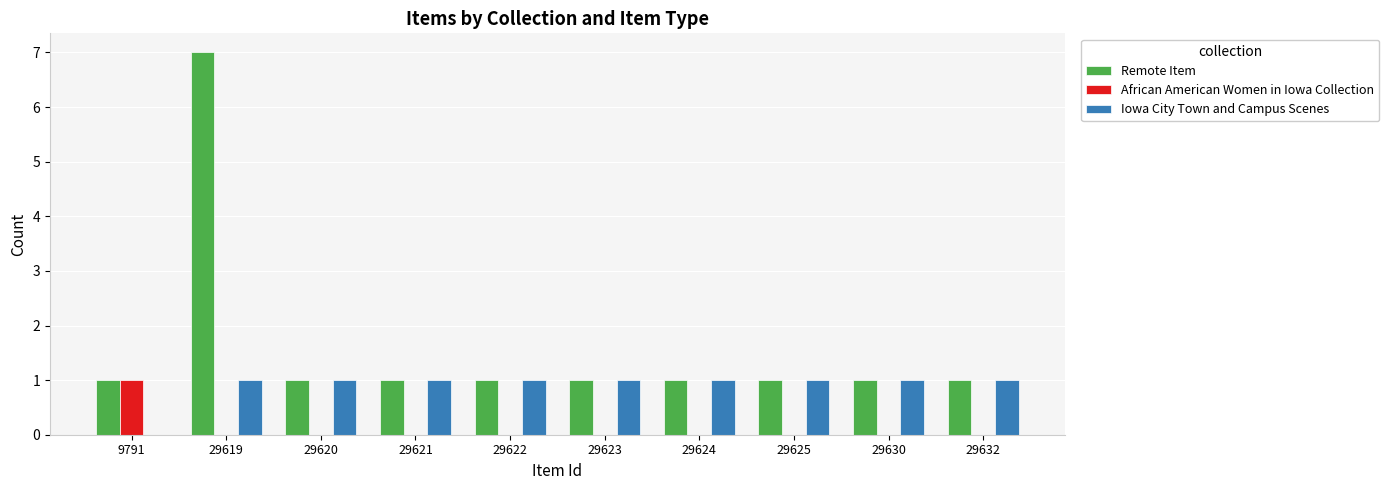

The value of Remote Item at 29622 is 0. True or false?

False